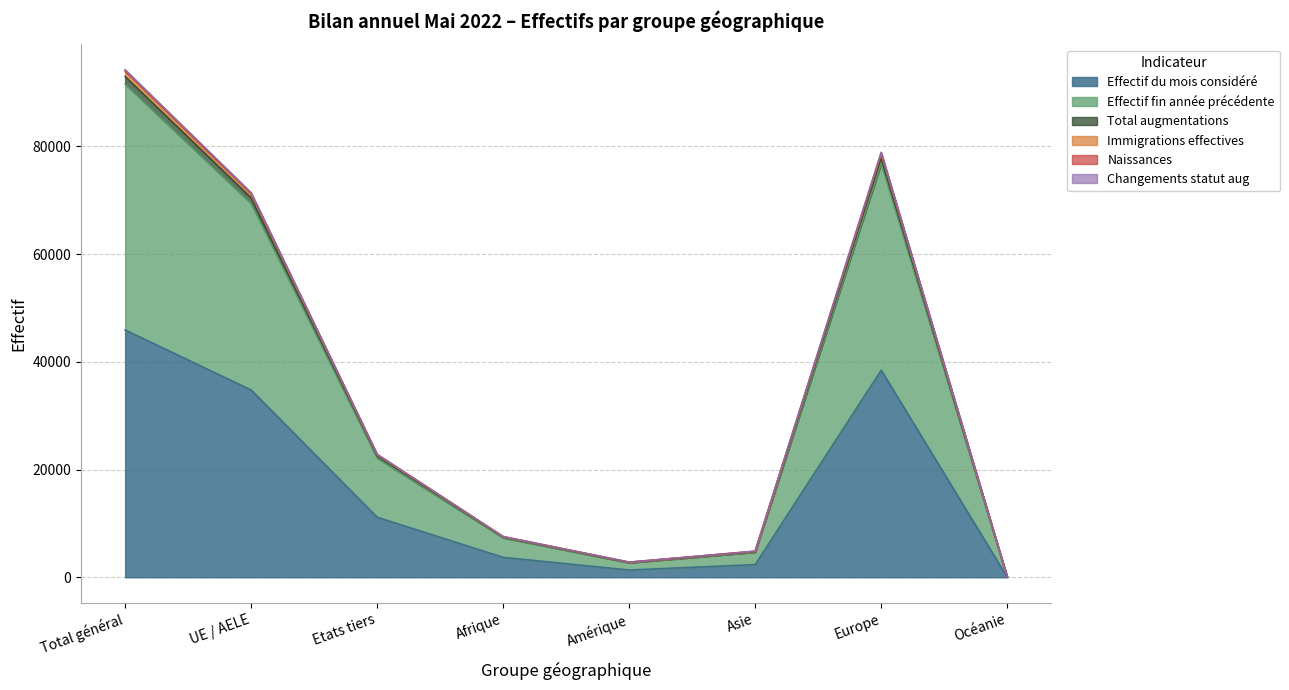

The value of Effectif du mois considéré at Total général is 45919. True or false?

True